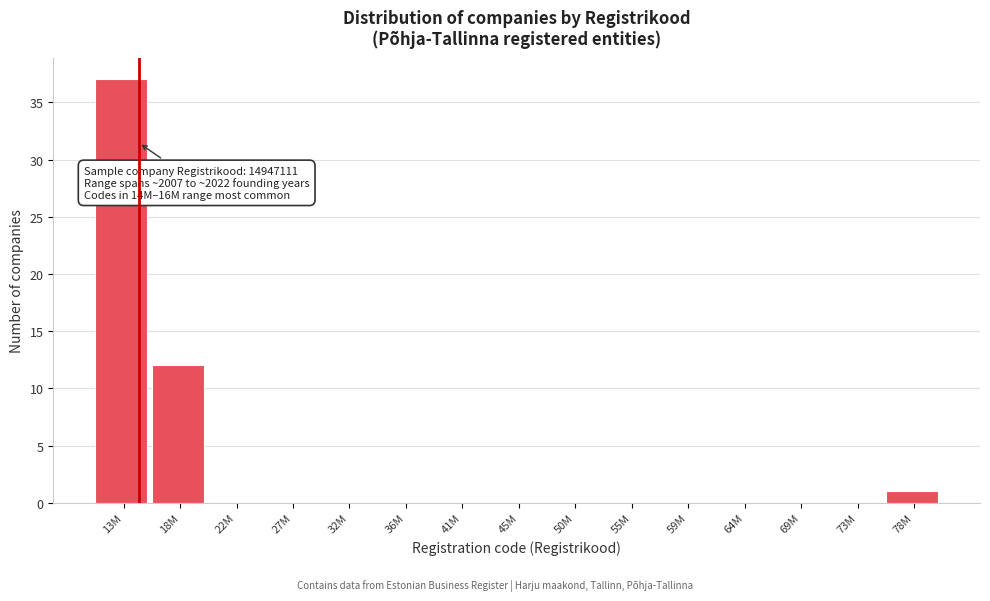

Reading left to right, list all the values displayed in this chart.

13M=37	18M=12	22M=0	27M=0	32M=0	36M=0	41M=0	45M=0	50M=0	55M=0	59M=0	64M=0	69M=0	73M=0	78M=1